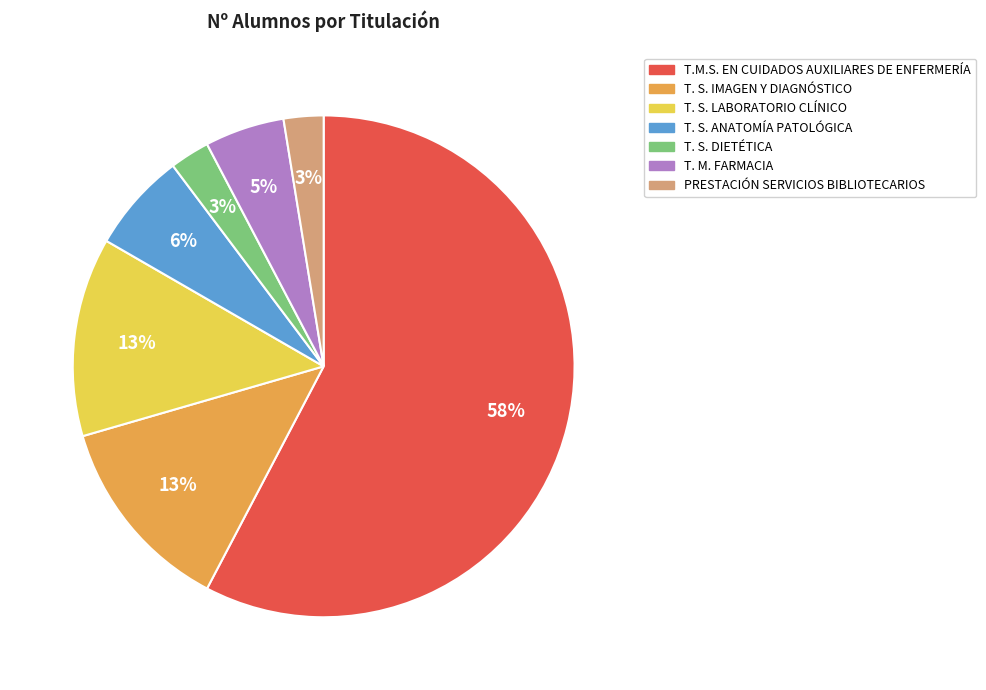

Does T. M. FARMACIA account for over 50% of the chart?

No